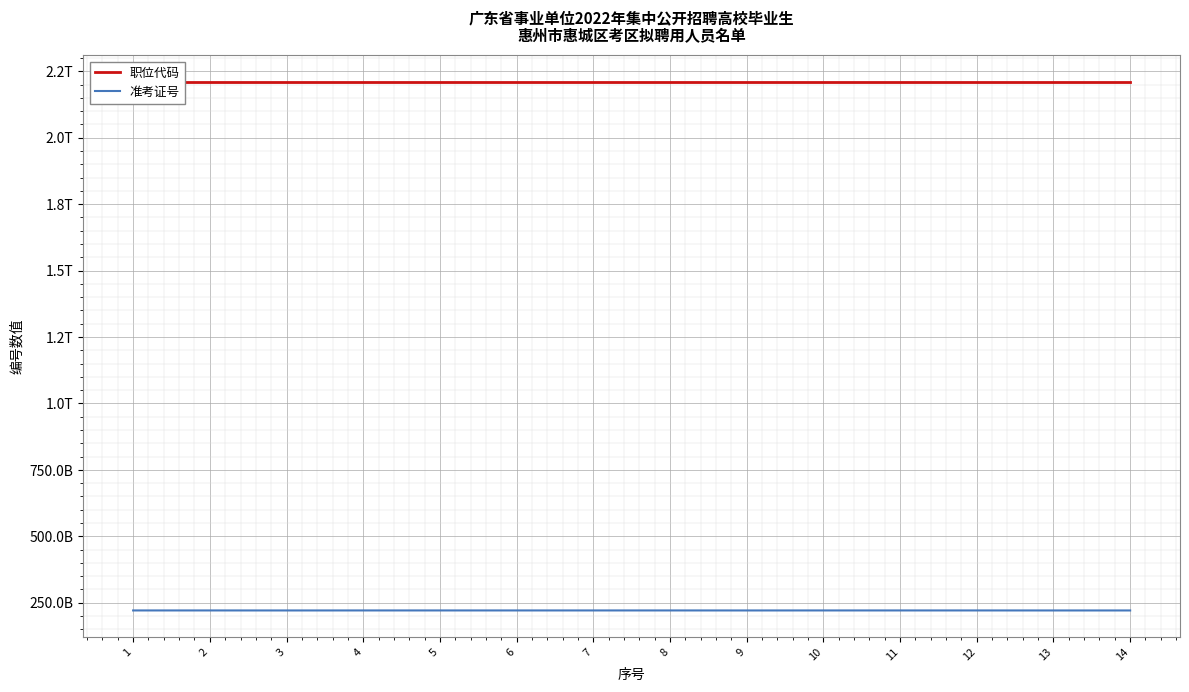

True or false: 准考证号 and 职位代码 intersect in this chart.

False